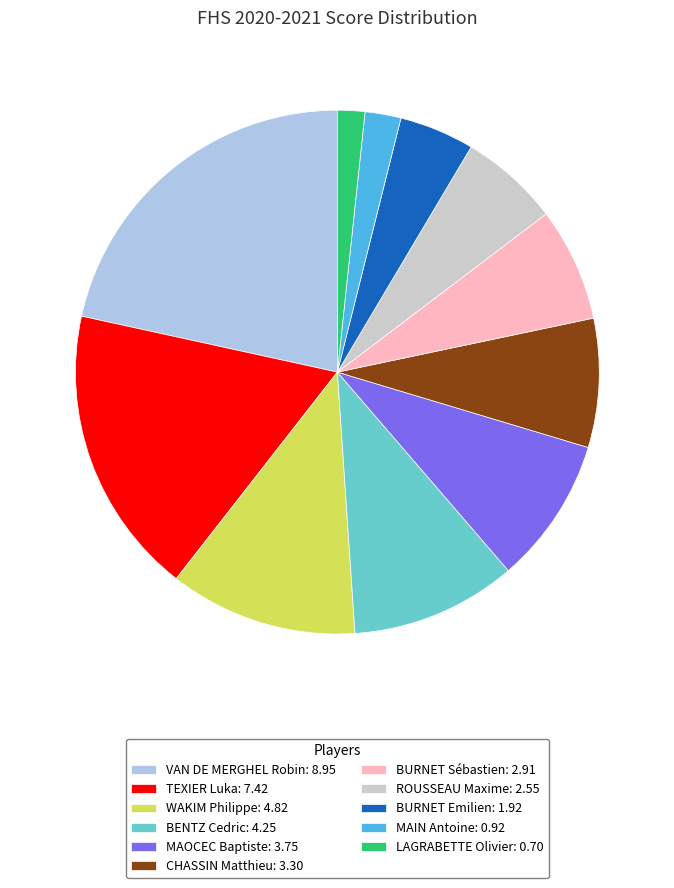

Combined, do VAN DE MERGHEL Robin: 8.95 and LAGRABETTE Olivier: 0.70 account for over 50%?

No